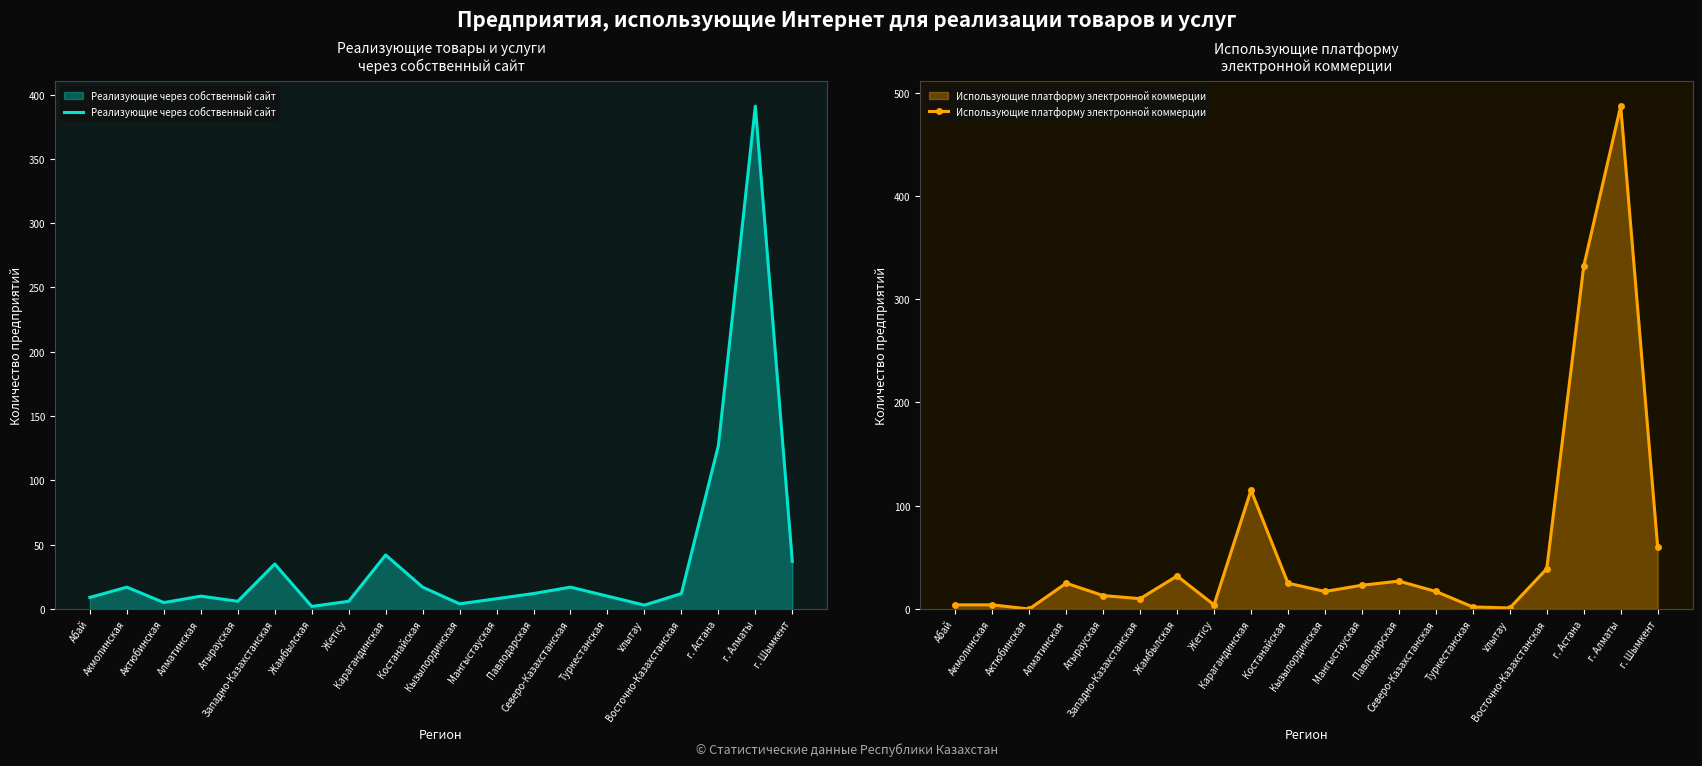

What is the sum of the Реализующие через собственный сайт values at Северо-Казахстанская and Акмолинская?

34